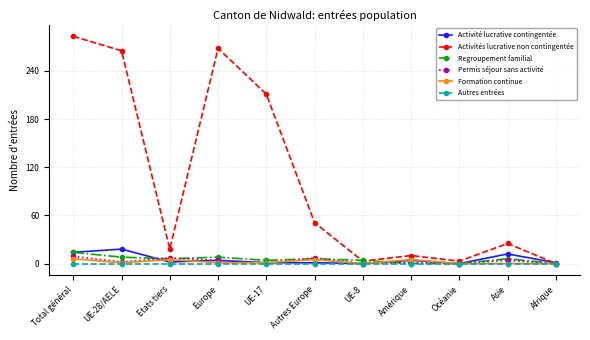

How many categories are shown in the chart?

11